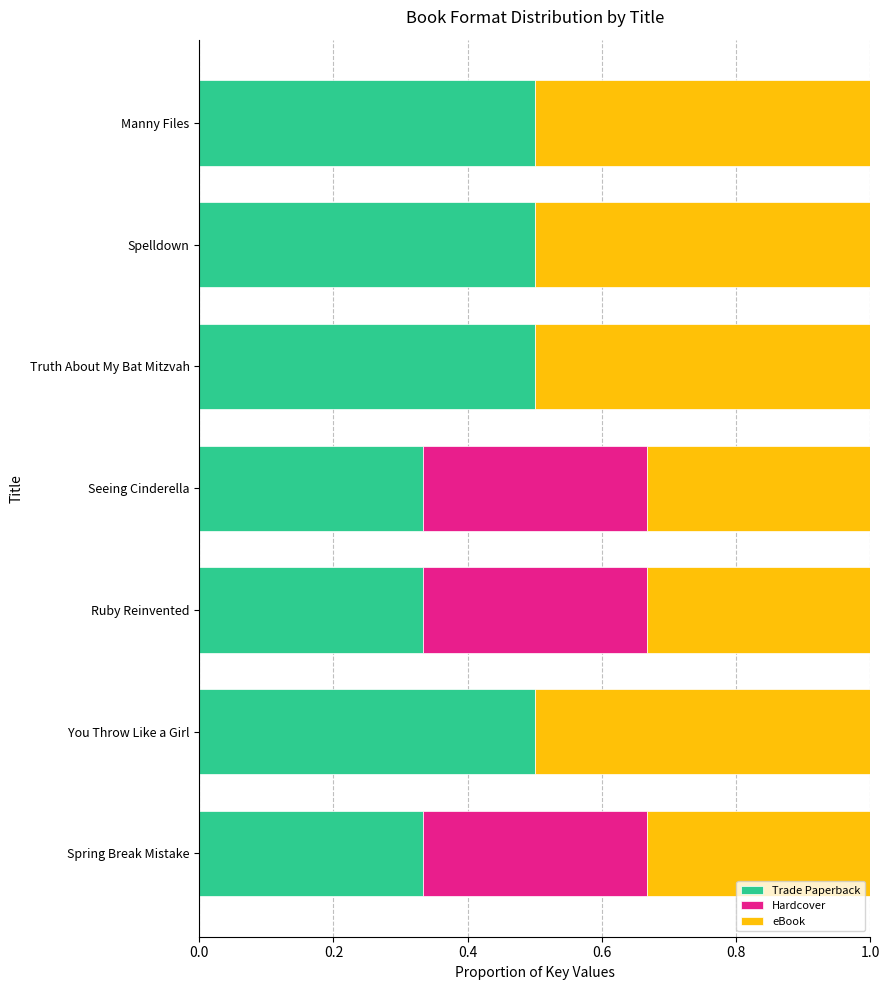

What is the maximum value for Trade Paperback?

0.5